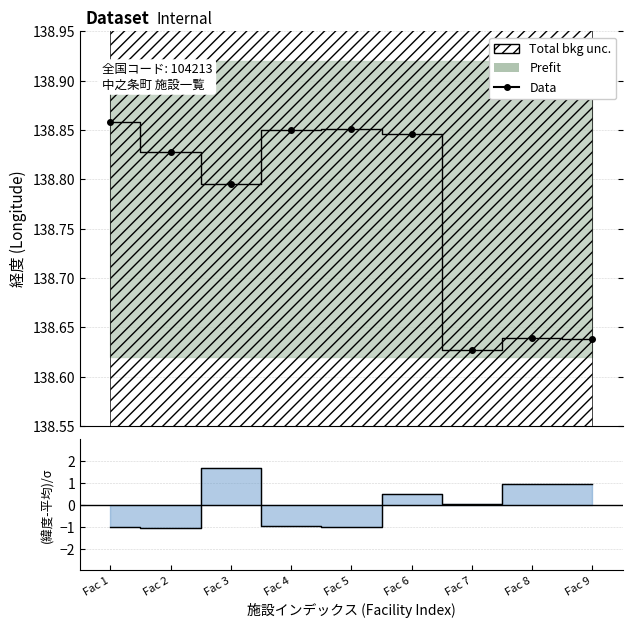

Where is the data nearest to the value 138?

Fac 7